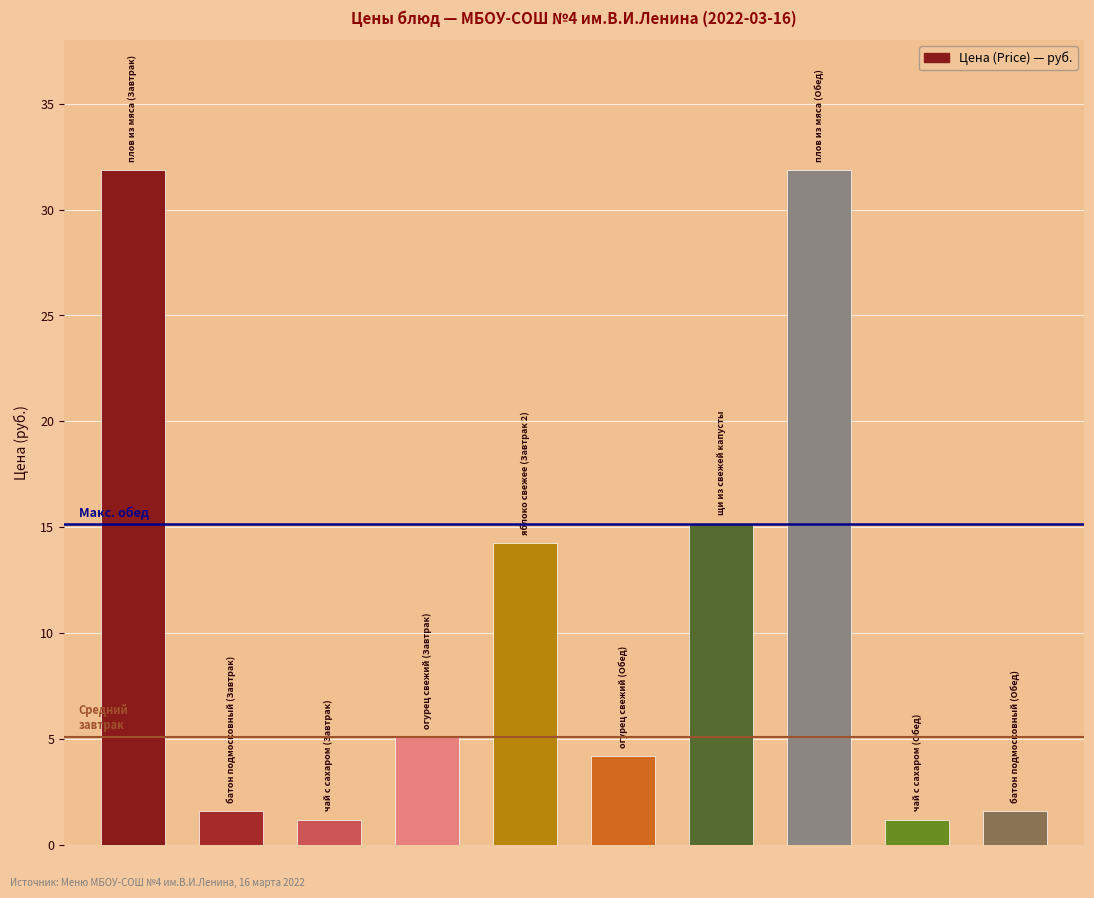

Does the chart contain any negative values?

No